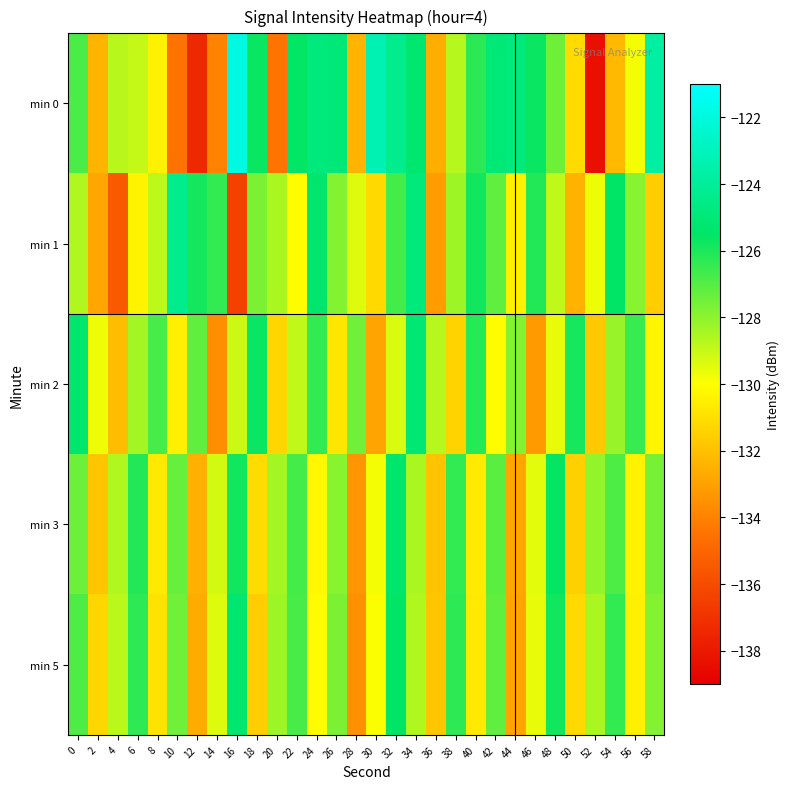

Between 6 and 46, which series saw the biggest shift?

min 2